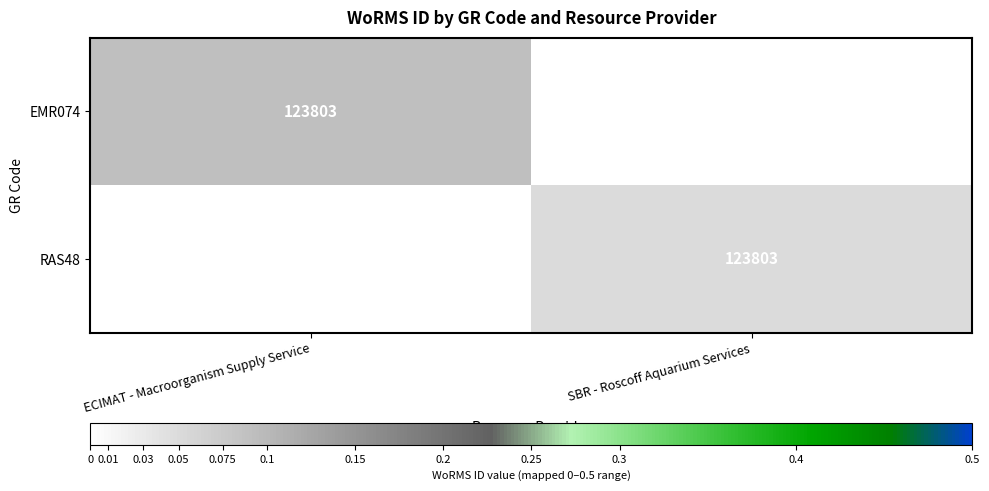

Is it true that EMR074 equals 123803 at ECIMAT - Macroorganism Supply Service?

True